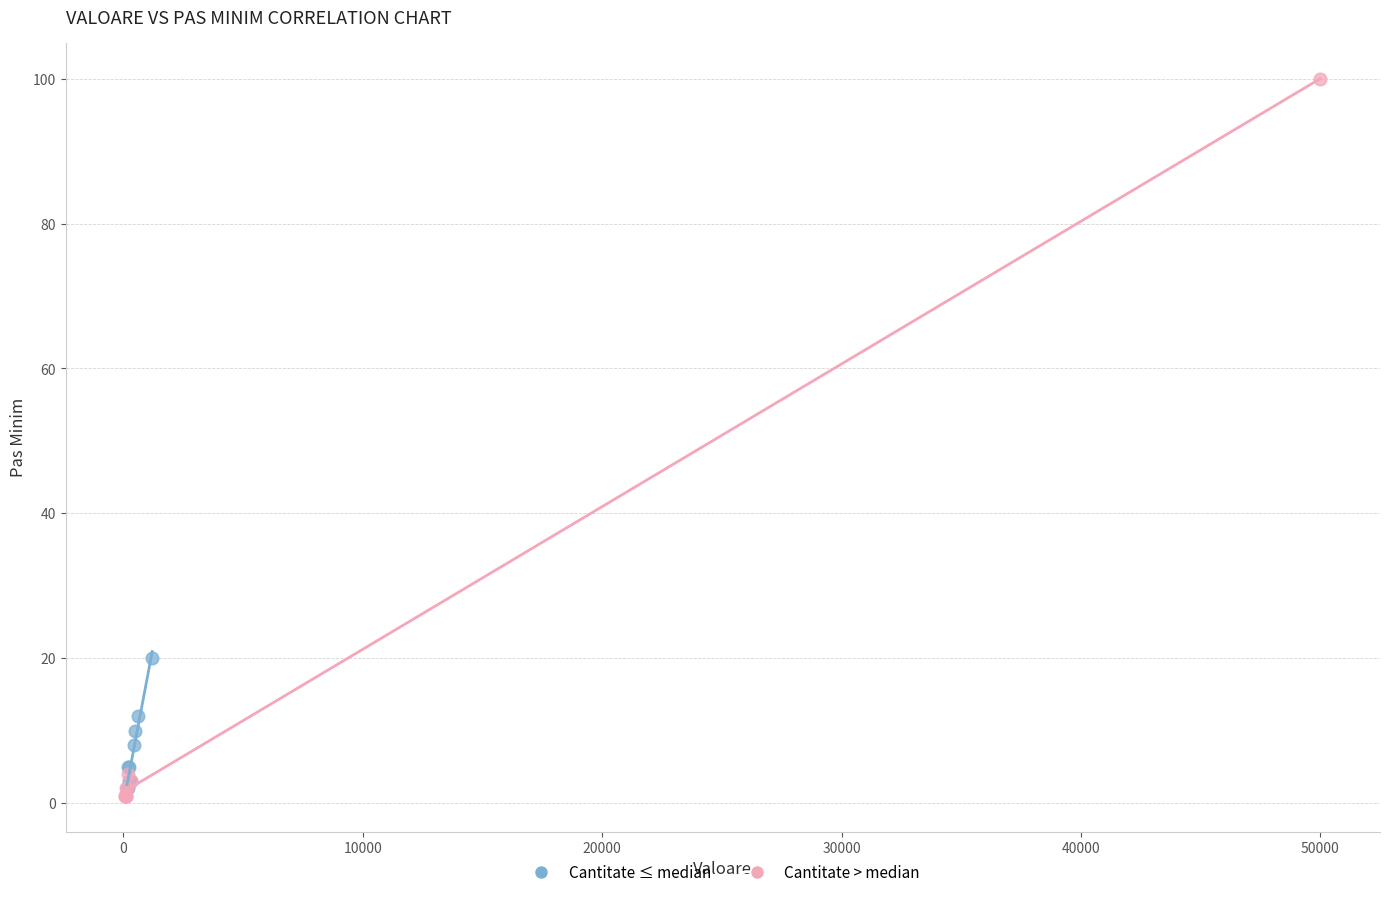

Which series has the widest spread of Y values?

Cantitate > median